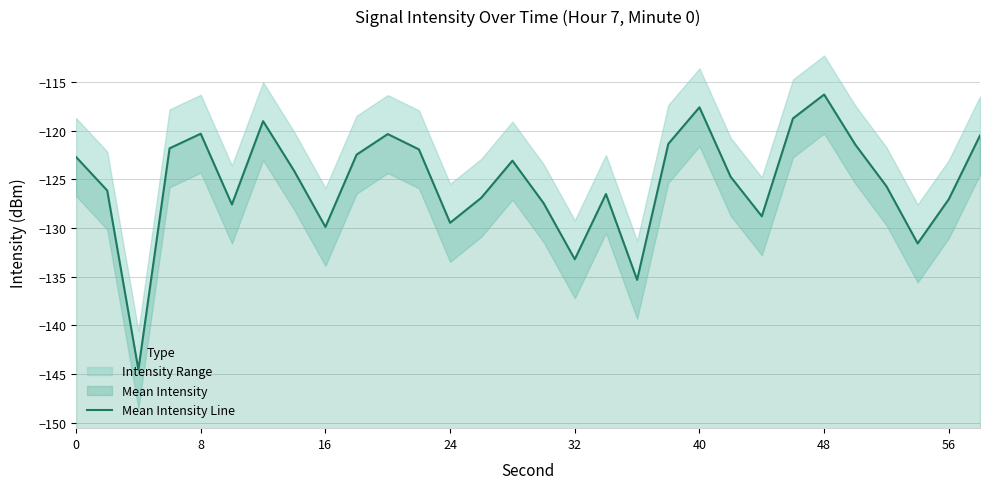

What is the difference between the maximum and minimum values?

28.3